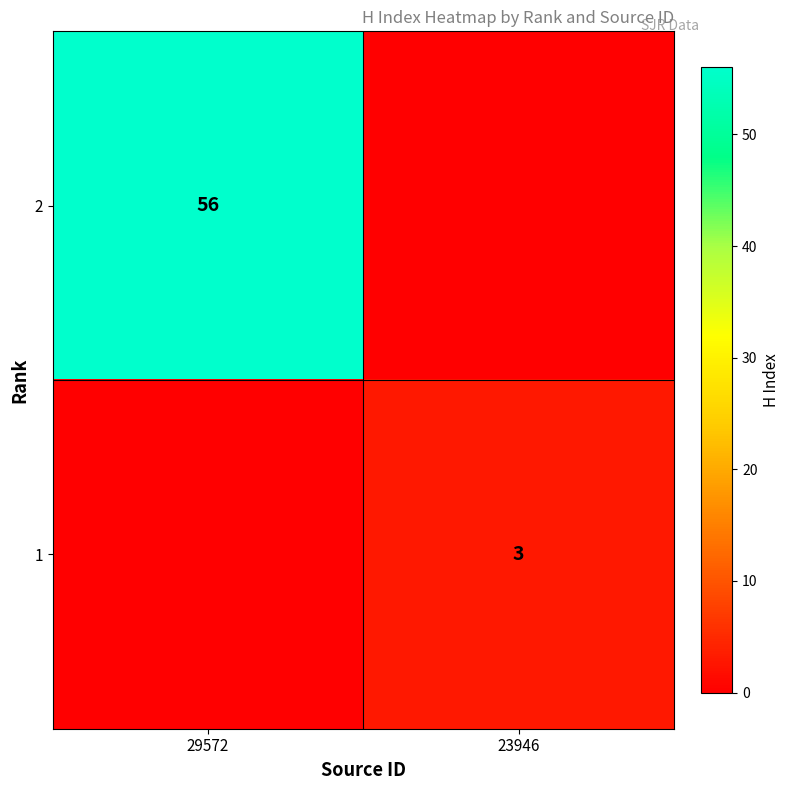

True or false: 1 has a value of 3 at 23946.

True